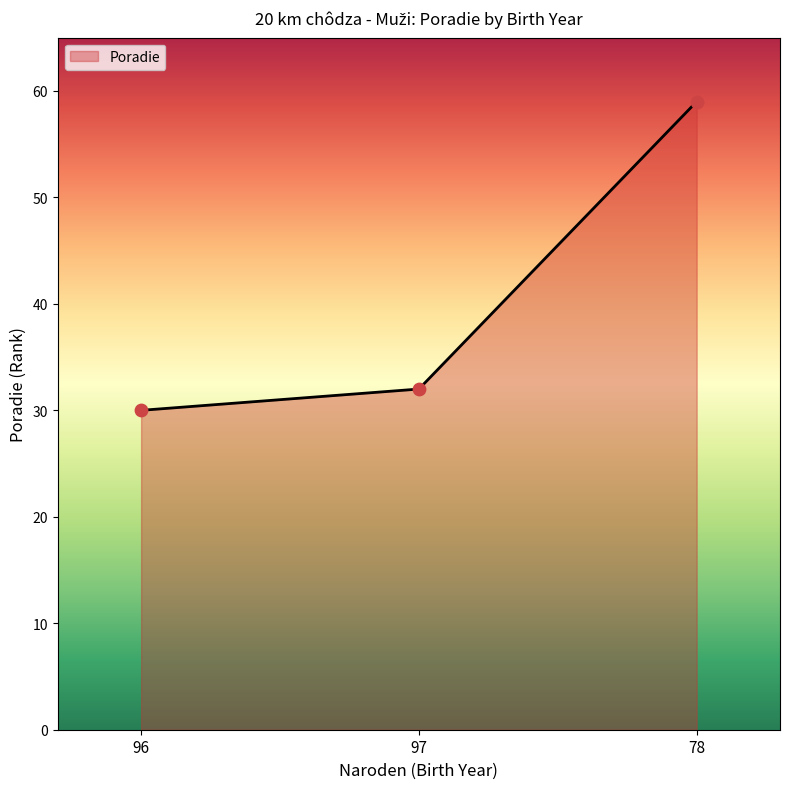

Between 78 and 96, which is larger?

78